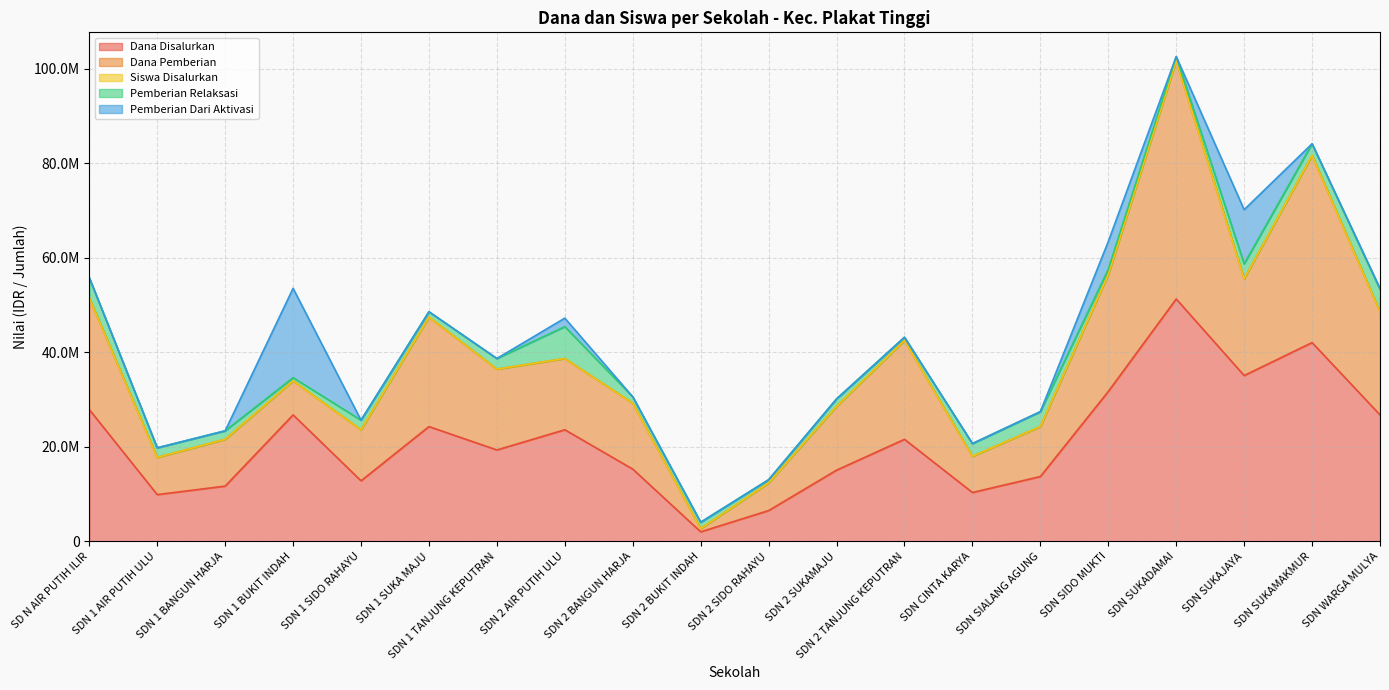

At how many categories does at least one series exceed 42095756?

1